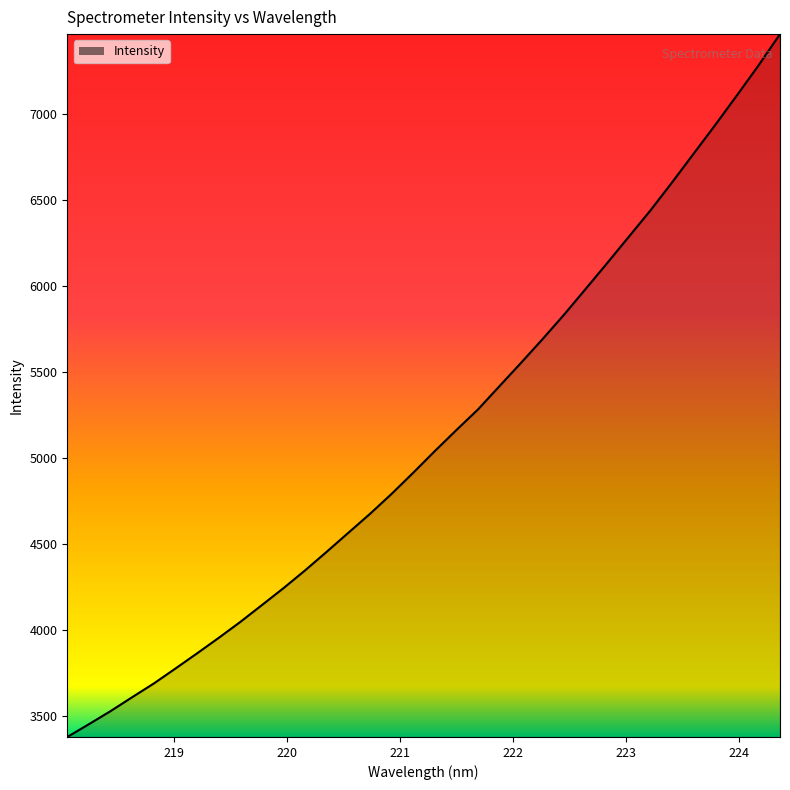

What is the greatest value displayed?

7462.6